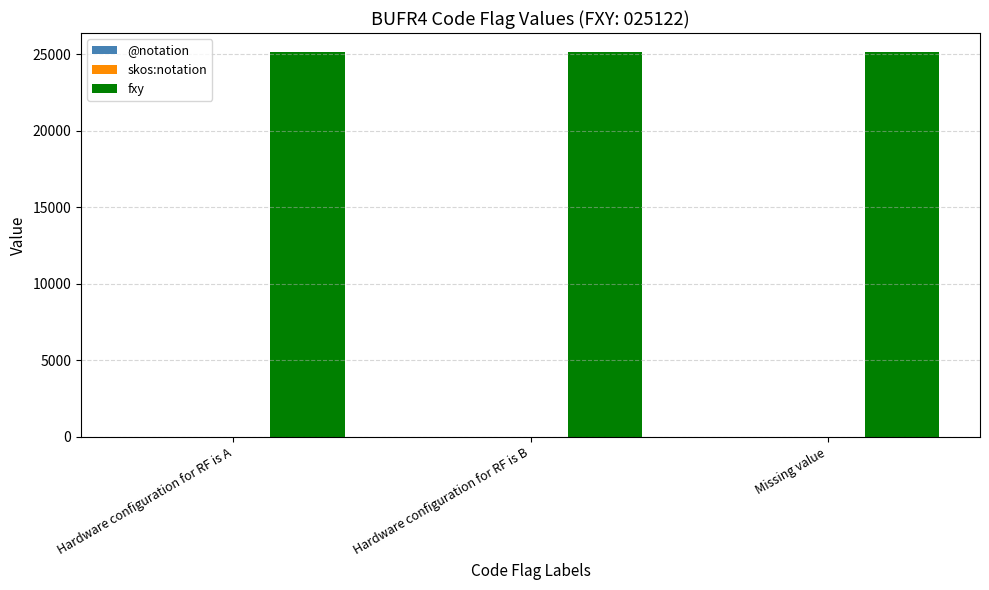

True or false: fxy has a value of 6482 at Hardware configuration for RF is B.

False